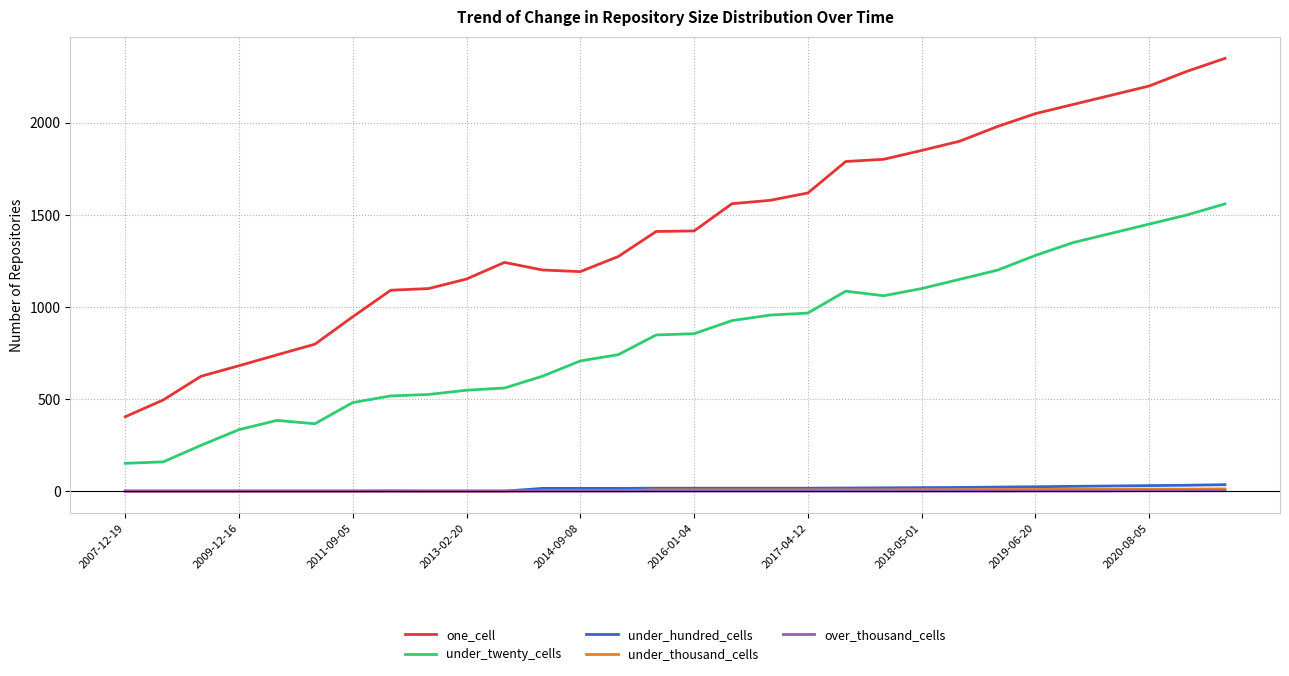

True or false: over_thousand_cells and under_twenty_cells cross at least once.

False